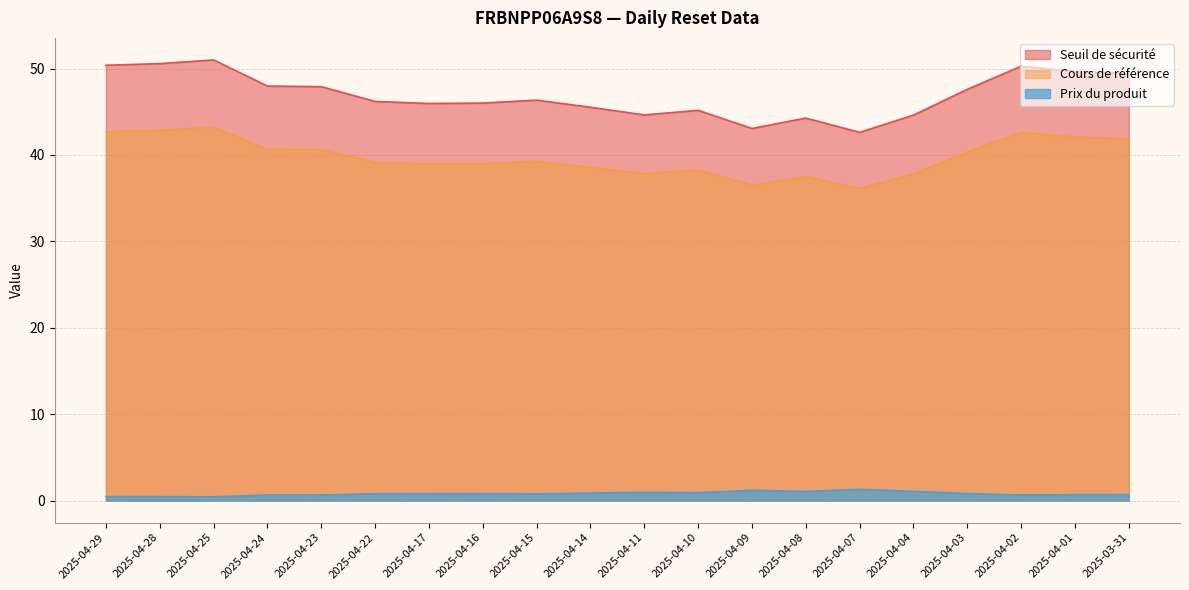

In Cours de référence, how many points are higher than both neighbors (excluding endpoints)?

5